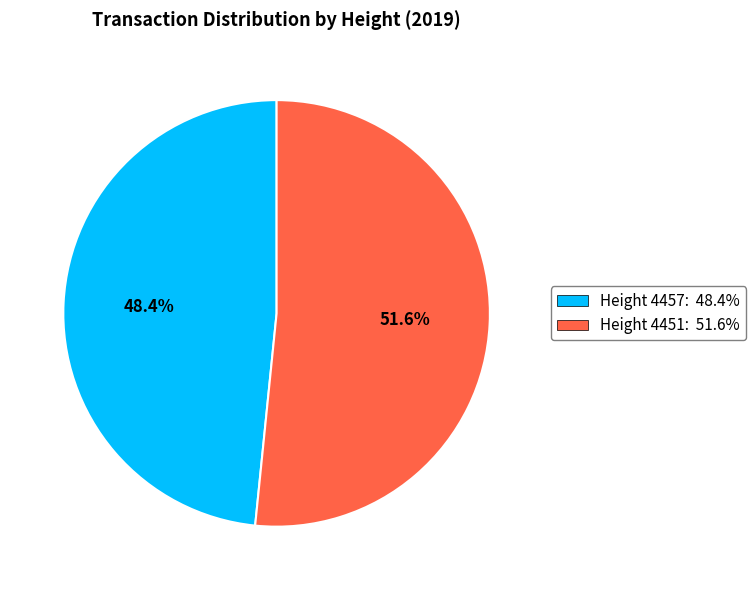

Is there a majority slice in this chart?

Yes